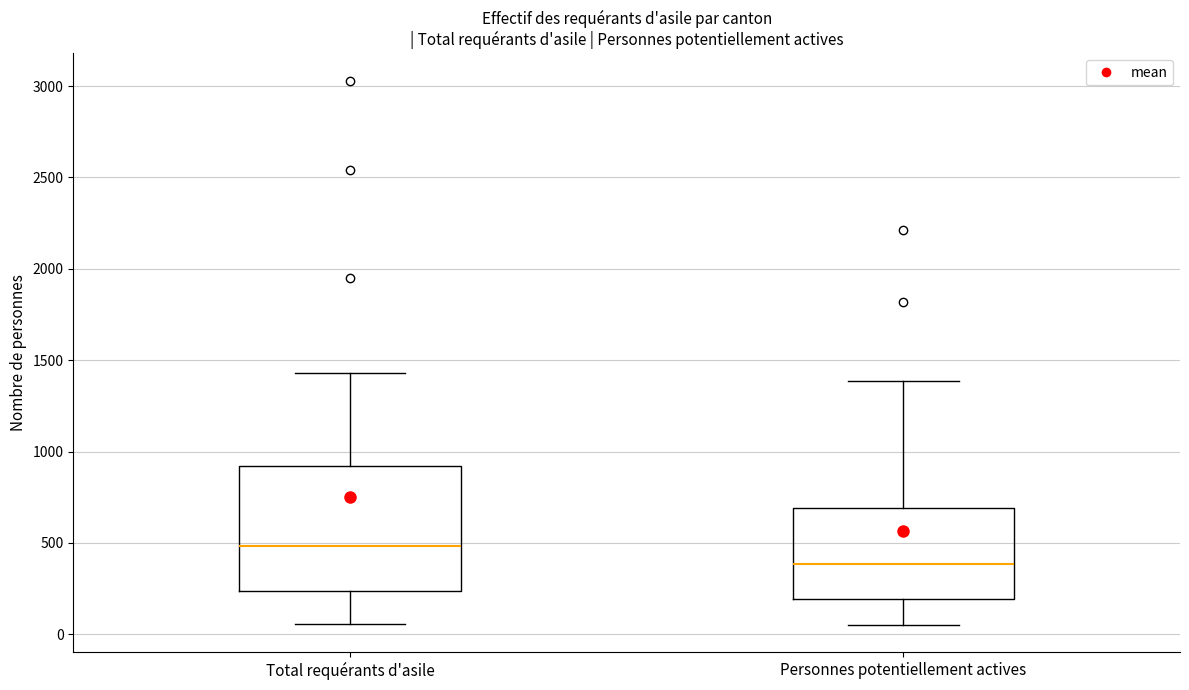

Which box is the tallest, from its lower edge to its upper edge?

Total requérants d'asile